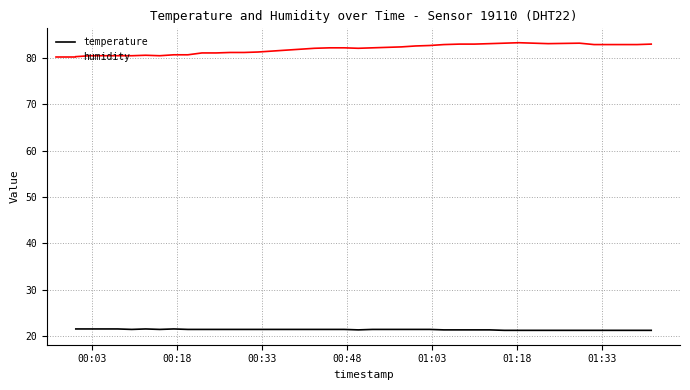

What are all the series names shown in the legend?

temperature, humidity